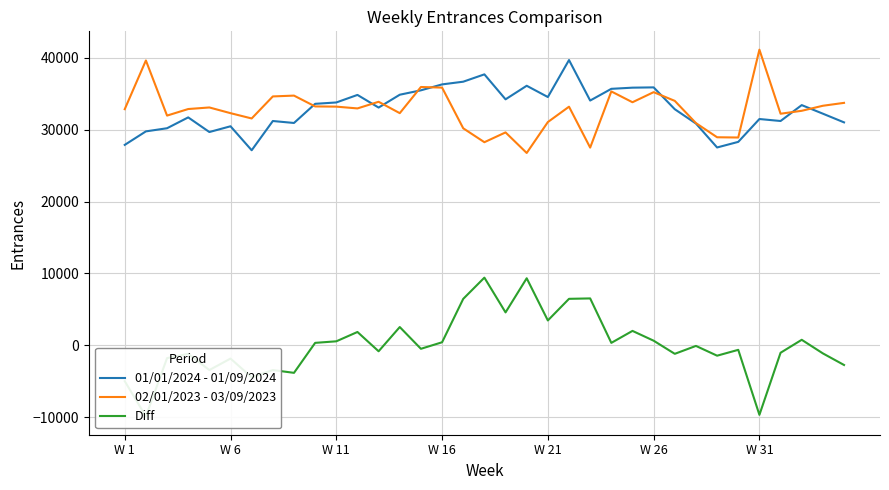

Reading left to right, list all the values displayed in this chart.

01/01/2024 - 01/09/2024: 27865	29741	30177	31683	29650	30450	27117	31181	30908	33569	33757	34805	33048	34833	35445	36267	36642	37661	34193	36077	34512	39650	34023	35651	35813	35853	32817	30830	27505	28283	31457	31182	33390	32199	30992
02/01/2023 - 03/09/2023: 32824	39591	31933	32845	33063	32270	31535	34596	34710	33206	33178	32930	33853	32272	35906	35821	30168	28237	29598	26741	31035	33170	27486	35289	33788	35189	33977	30890	28923	28889	41091	32193	32601	33299	33702
Diff: -4959	-9850	-1756	-1162	-3413	-1820	-4418	-3415	-3802	363	579	1875	-805	2561	-461	446	6474	9424	4595	9336	3477	6480	6537	362	2025	664	-1160	-60	-1418	-606	-9634	-1011	789	-1100	-2710